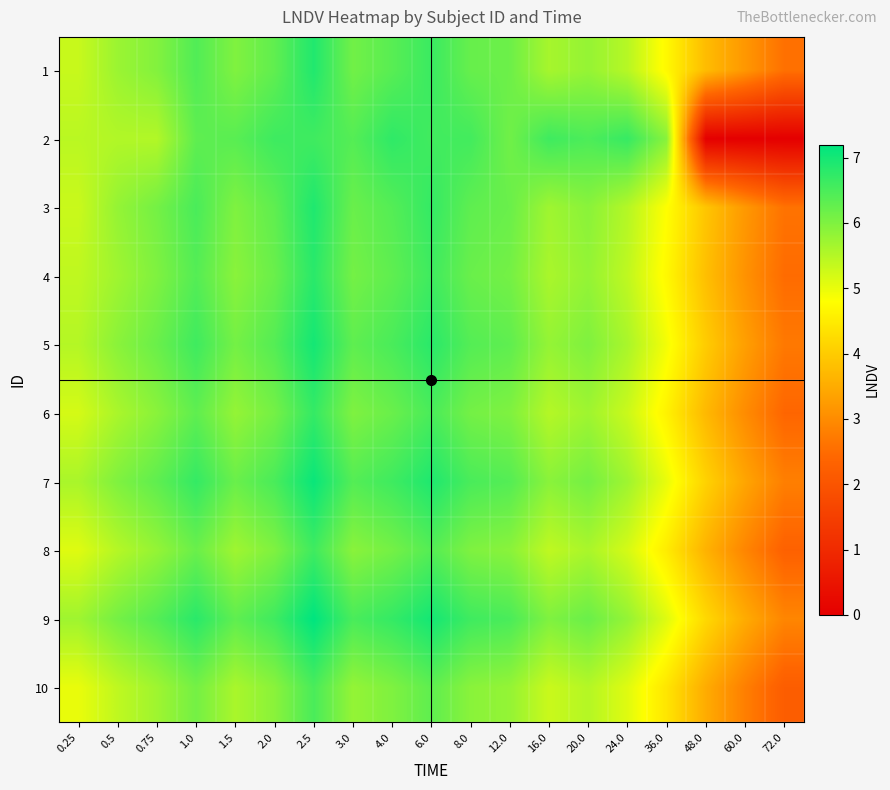

Reading left to right, list all the values displayed in this chart.

1: 0.25=5.3	0.5=5.7	0.75=6.0	1.0=6.4	1.5=6.0	2.0=6.3	2.5=6.9	3.0=6.1	4.0=6.4	6.0=6.6	8.0=6.2	12.0=6.2	16.0=5.6	20.0=5.8	24.0=5.5	36.0=4.7	48.0=3.8	60.0=3.2	72.0=2.6
2: 0.25=5.4	0.5=5.5	0.75=5.5	1.0=6.3	1.5=6.4	2.0=6.6	2.5=6.6	3.0=6.4	4.0=6.7	6.0=6.6	8.0=6.6	12.0=6.1	16.0=6.6	20.0=6.5	24.0=6.7	36.0=5.9	48.0=0.0	60.0=0.0	72.0=0.0
3: 0.25=5.3	0.5=5.8	0.75=6.1	1.0=6.5	1.5=6.0	2.0=6.3	2.5=6.9	3.0=6.2	4.0=6.4	6.0=6.7	8.0=6.3	12.0=6.2	16.0=5.7	20.0=5.9	24.0=5.5	36.0=4.8	48.0=3.9	60.0=3.2	72.0=2.6
4: 0.25=5.4	0.5=5.7	0.75=6.0	1.0=6.4	1.5=5.9	2.0=6.2	2.5=6.8	3.0=6.1	4.0=6.3	6.0=6.6	8.0=6.2	12.0=6.1	16.0=5.6	20.0=5.8	24.0=5.4	36.0=4.7	48.0=3.8	60.0=3.1	72.0=2.5
5: 0.25=5.5	0.5=5.9	0.75=6.2	1.0=6.6	1.5=6.1	2.0=6.4	2.5=7.0	3.0=6.3	4.0=6.5	6.0=6.8	8.0=6.4	12.0=6.3	16.0=5.8	20.0=6.0	24.0=5.6	36.0=4.9	48.0=4.0	60.0=3.3	72.0=2.7
6: 0.25=5.2	0.5=5.6	0.75=5.9	1.0=6.3	1.5=5.8	2.0=6.1	2.5=6.7	3.0=6.0	4.0=6.2	6.0=6.5	8.0=6.1	12.0=6.0	16.0=5.5	20.0=5.7	24.0=5.3	36.0=4.6	48.0=3.7	60.0=3.0	72.0=2.4
7: 0.25=5.6	0.5=6.0	0.75=6.3	1.0=6.7	1.5=6.2	2.0=6.5	2.5=7.1	3.0=6.4	4.0=6.6	6.0=6.9	8.0=6.5	12.0=6.4	16.0=5.9	20.0=6.1	24.0=5.7	36.0=5.0	48.0=4.1	60.0=3.4	72.0=2.8
8: 0.25=5.1	0.5=5.5	0.75=5.8	1.0=6.2	1.5=5.7	2.0=6.0	2.5=6.6	3.0=5.9	4.0=6.1	6.0=6.4	8.0=6.0	12.0=5.9	16.0=5.4	20.0=5.6	24.0=5.2	36.0=4.5	48.0=3.6	60.0=2.9	72.0=2.3
9: 0.25=5.7	0.5=6.1	0.75=6.4	1.0=6.8	1.5=6.3	2.0=6.6	2.5=7.2	3.0=6.5	4.0=6.7	6.0=7.0	8.0=6.6	12.0=6.5	16.0=6.0	20.0=6.2	24.0=5.8	36.0=5.1	48.0=4.2	60.0=3.5	72.0=2.9
10: 0.25=5.0	0.5=5.4	0.75=5.7	1.0=6.1	1.5=5.6	2.0=5.9	2.5=6.5	3.0=5.8	4.0=6.0	6.0=6.3	8.0=5.9	12.0=5.8	16.0=5.3	20.0=5.5	24.0=5.1	36.0=4.4	48.0=3.5	60.0=2.8	72.0=2.2